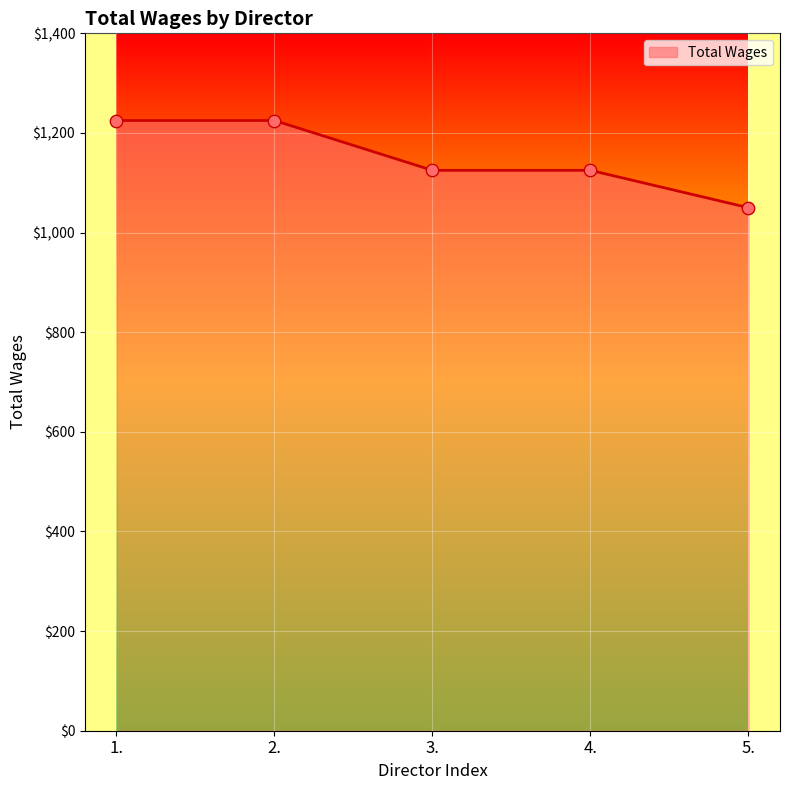

Between 1. and 5., which is larger?

1.